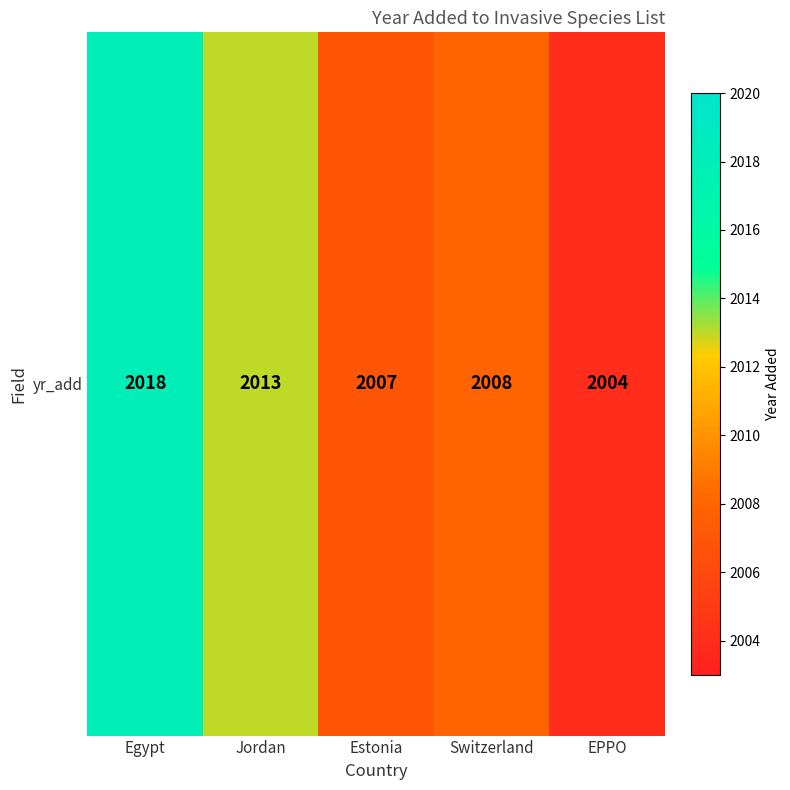

Approximately how many times larger is the value at Estonia compared to EPPO?

1.0